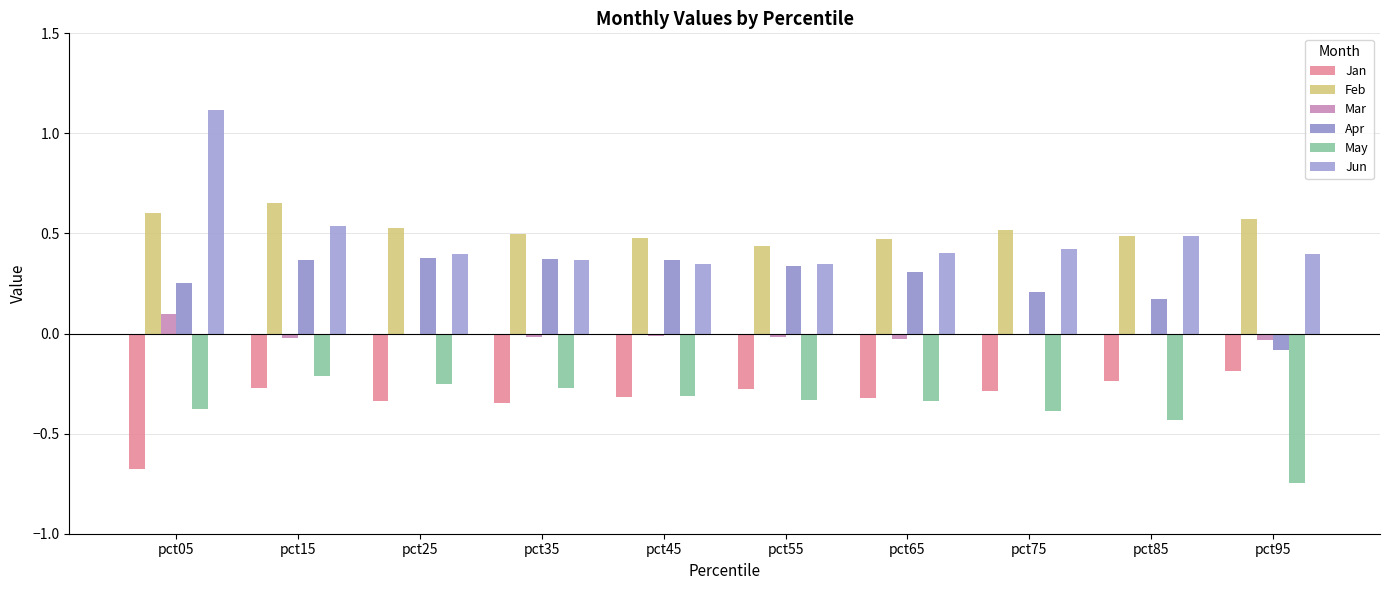

Reading left to right, transcribe all the data shown in this chart.

Jan: pct05=-0.7	pct15=-0.3	pct25=-0.3	pct35=-0.3	pct45=-0.3	pct55=-0.3	pct65=-0.3	pct75=-0.3	pct85=-0.2	pct95=-0.2
Feb: pct05=0.6	pct15=0.7	pct25=0.5	pct35=0.5	pct45=0.5	pct55=0.4	pct65=0.5	pct75=0.5	pct85=0.5	pct95=0.6
Mar: pct05=0.1	pct15=-0.0	pct25=-0.0	pct35=-0.0	pct45=-0.0	pct55=-0.0	pct65=-0.0	pct75=-0.0	pct85=-0.0	pct95=-0.0
Apr: pct05=0.3	pct15=0.4	pct25=0.4	pct35=0.4	pct45=0.4	pct55=0.3	pct65=0.3	pct75=0.2	pct85=0.2	pct95=-0.1
May: pct05=-0.4	pct15=-0.2	pct25=-0.3	pct35=-0.3	pct45=-0.3	pct55=-0.3	pct65=-0.3	pct75=-0.4	pct85=-0.4	pct95=-0.7
Jun: pct05=1.1	pct15=0.5	pct25=0.4	pct35=0.4	pct45=0.3	pct55=0.3	pct65=0.4	pct75=0.4	pct85=0.5	pct95=0.4